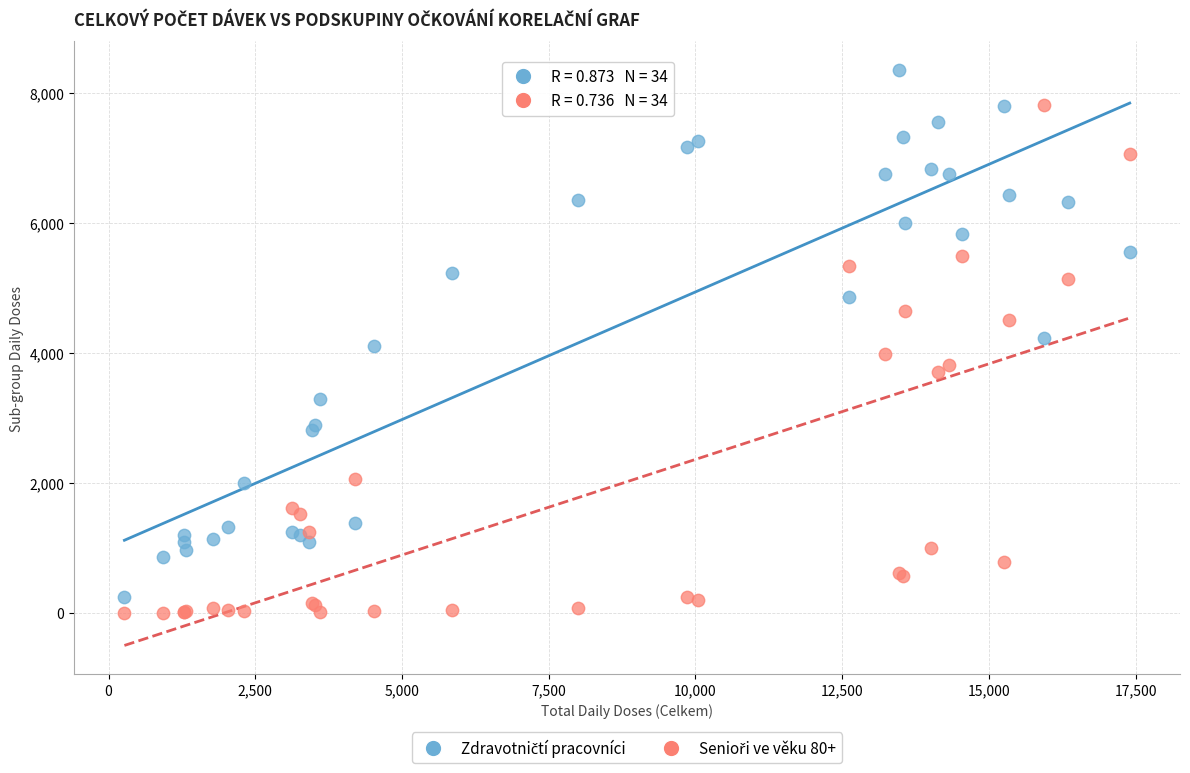

What is the X range (max minus min) for the scatter plot?

17130